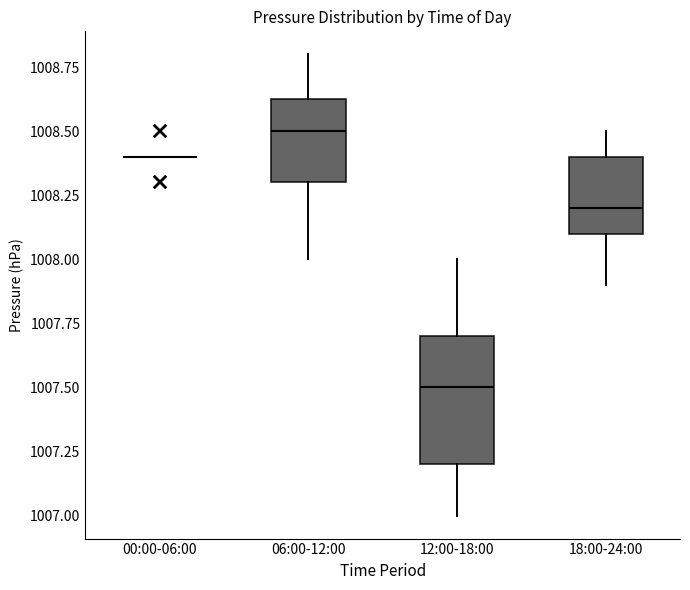

Reading left to right, read every box against the y-axis: the position of its median line, the range the box covers, and the ends of its whiskers. The values are not printed on the chart, so give them approximately, as read against the axis.

00:00-06:00: box collapsed to a line at 1008.40, whiskers 1008.40 to 1008.40
06:00-12:00: median 1008.50, box 1008.30 to 1008.65, whiskers 1008.00 to 1008.80
12:00-18:00: median 1007.50, box 1007.20 to 1007.70, whiskers 1007.00 to 1008.00
18:00-24:00: median 1008.20, box 1008.10 to 1008.40, whiskers 1007.90 to 1008.50